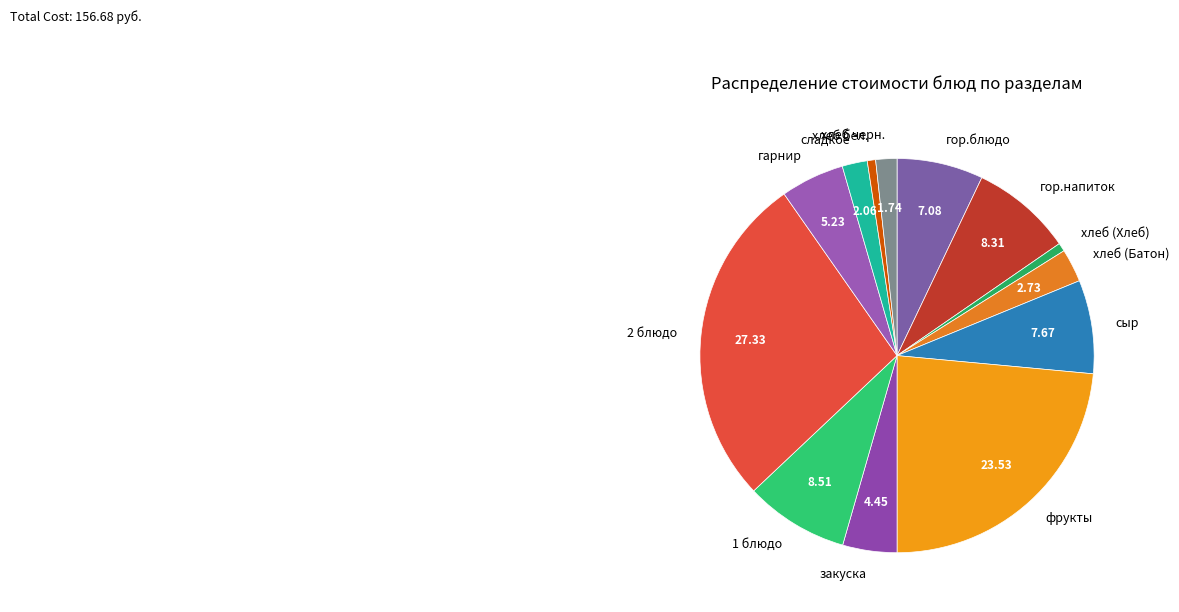

Combined, do сладкое and фрукты account for over 50%?

No